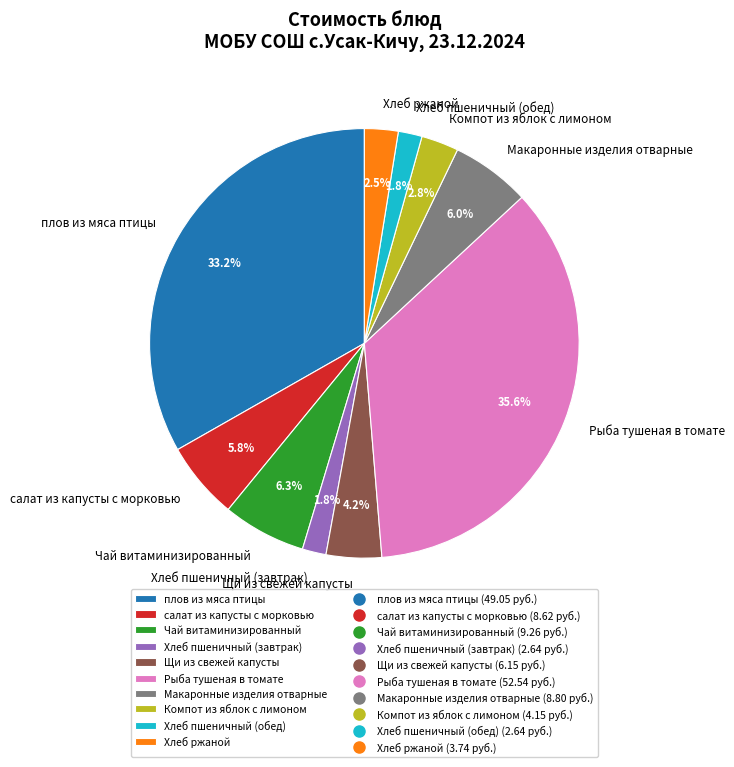

To the nearest percent, what is the average slice percentage?

10%